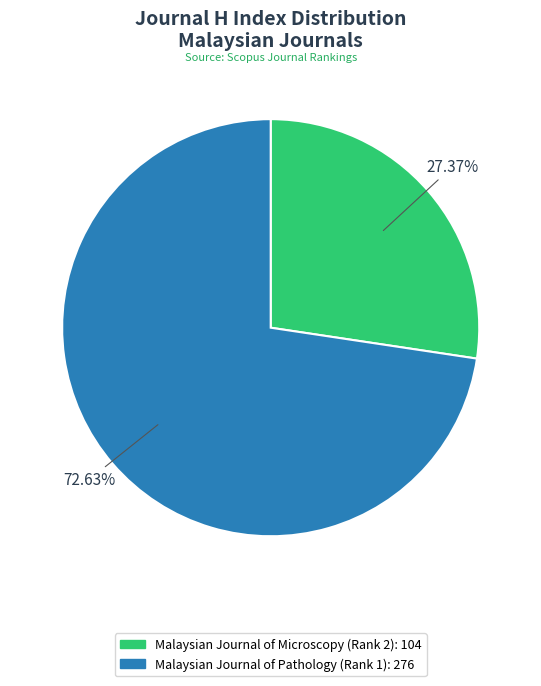

True or false: Malaysian Journal of Pathology (Rank 1) accounts for 67% of the total.

False